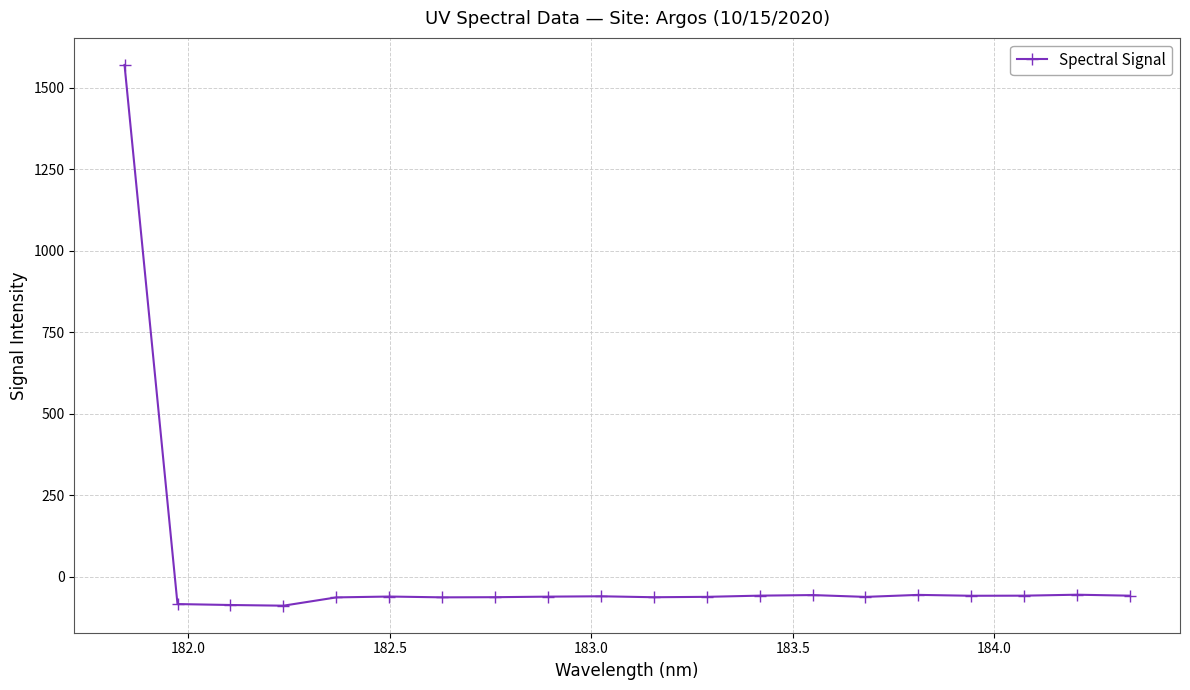

What is the minimum value shown in the chart?

-88.3